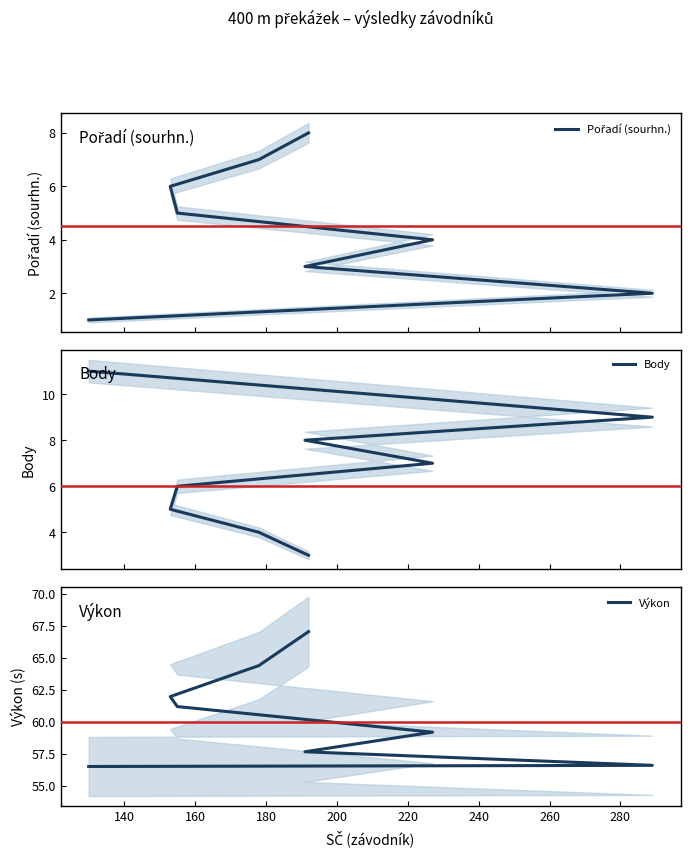

What is the sum of all Pořadí (sourhn.) values?

36.0